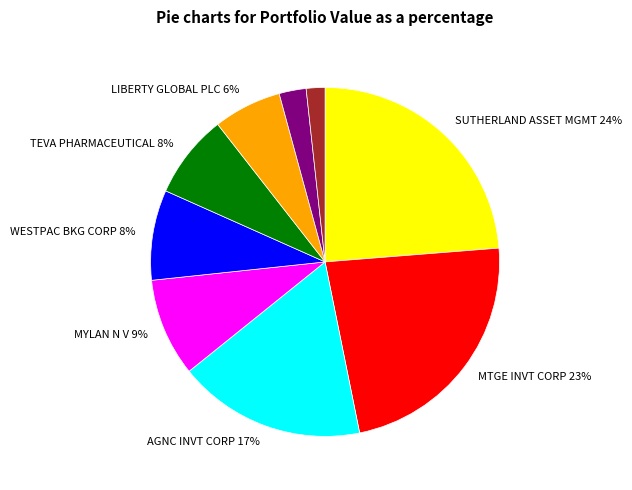

To the nearest percent, what is the difference between the largest and smallest slice percentages?

22%